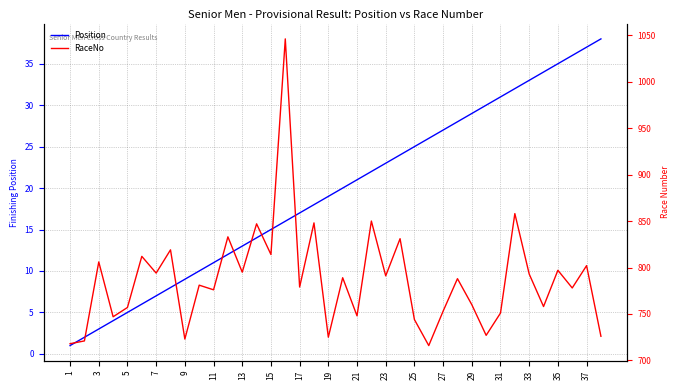

The Position series shows 10 at 23. True or false?

False